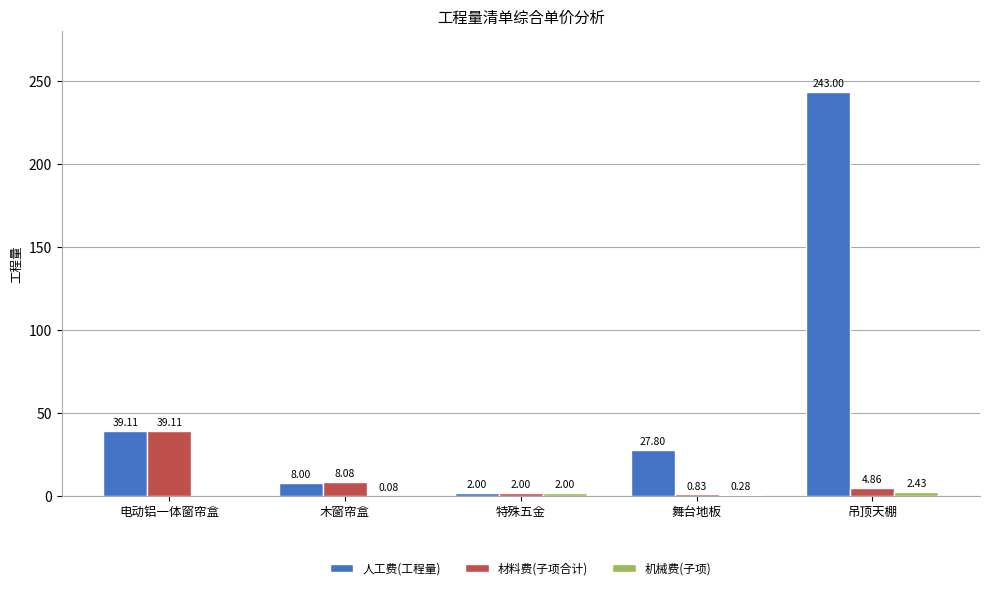

Where does the 人工费(工程量) series first go above 27?

电动铝一体窗帘盒